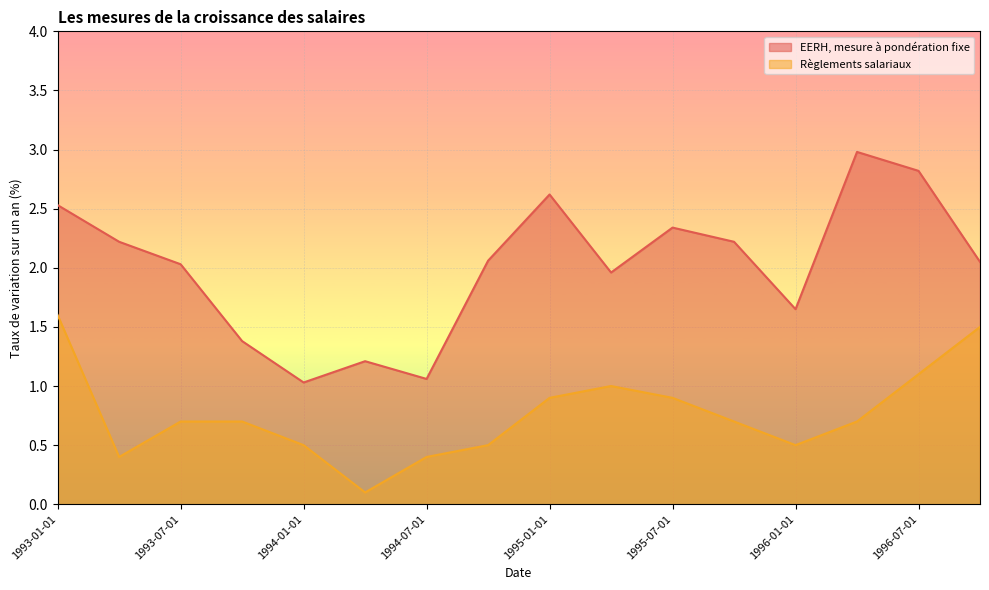

Which series has the largest range (max minus min)?

EERH, mesure à pondération fixe